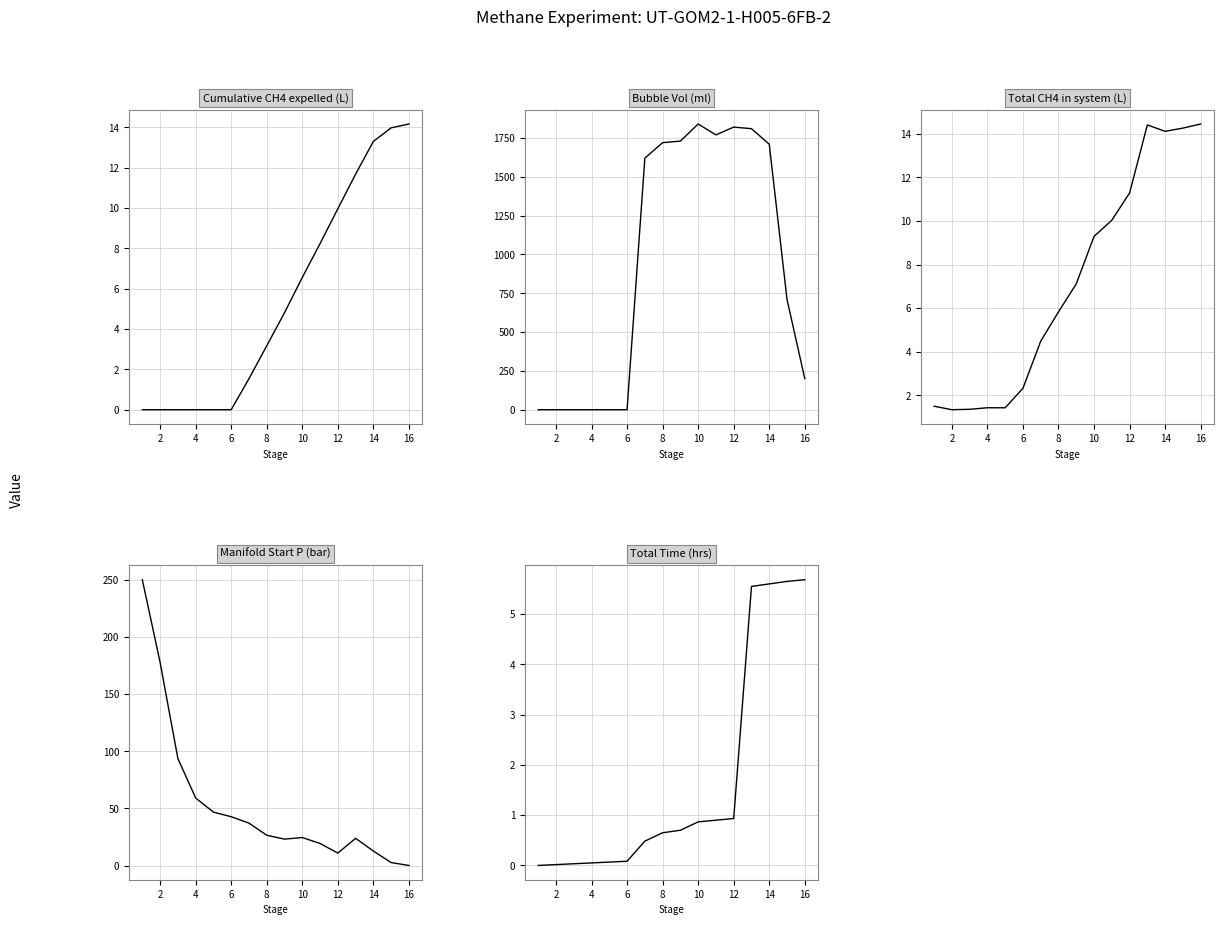

True or false: Manifold Start P (bar) and Total CH4 in system (L) intersect in this chart.

True